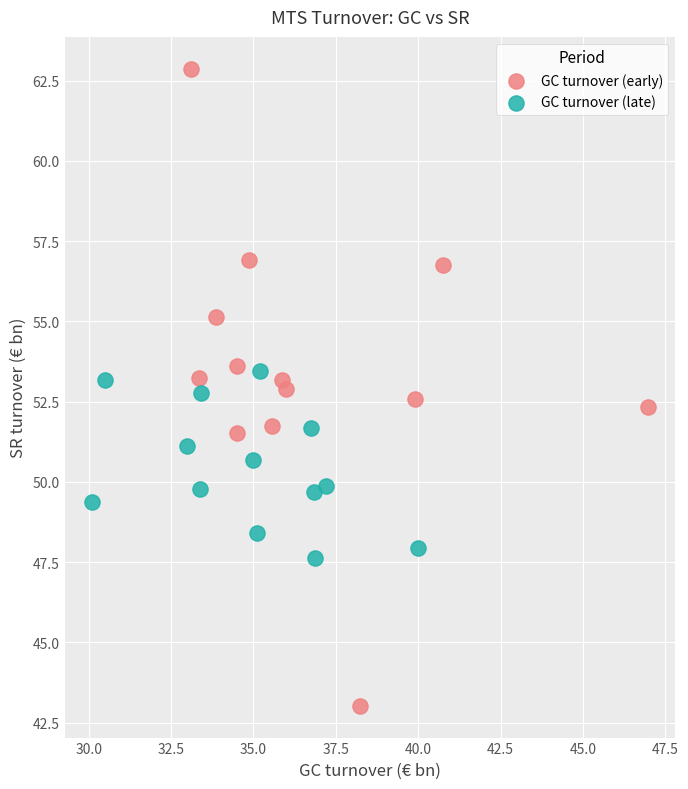

Which series has the widest spread of Y values?

GC turnover (early)